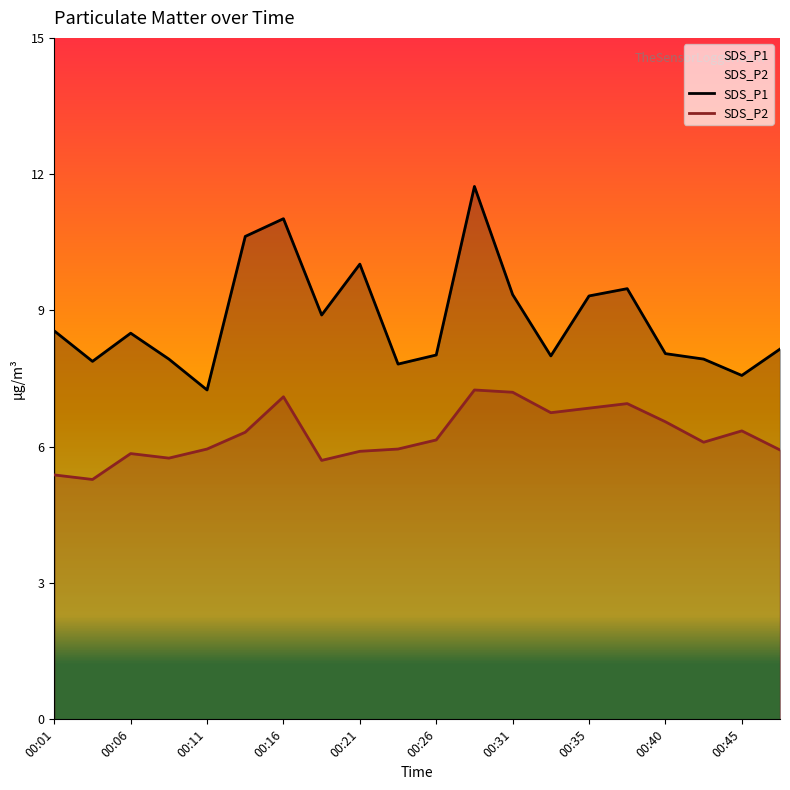

Reading left to right, extract all data points from this chart.

SDS_P1: 8.6	7.9	8.5	7.9	7.2	10.6	11.0	8.9	10.0	7.8	8.0	11.7	9.3	8.0	9.3	9.5	8.1	7.9	7.6	8.2
SDS_P2: 5.4	5.3	5.8	5.8	6.0	6.3	7.1	5.7	5.9	6.0	6.2	7.2	7.2	6.8	6.8	7.0	6.5	6.1	6.3	5.9